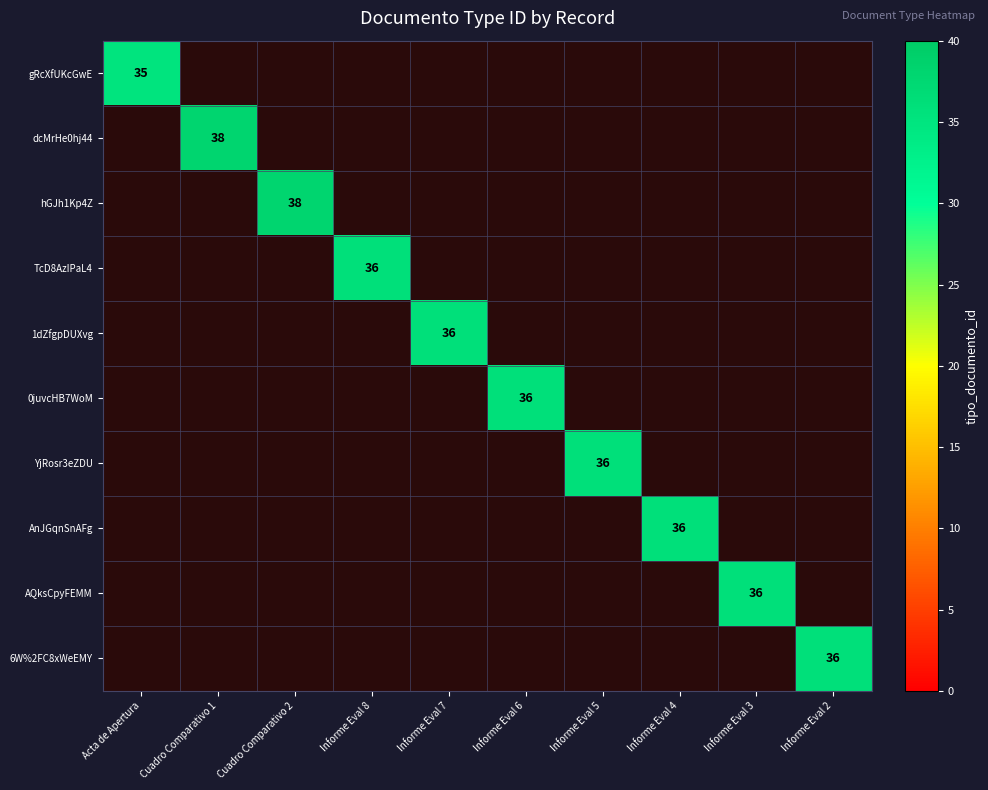

The value of 1dZfgpDUXvg at Informe Eval 7 is 36. True or false?

True